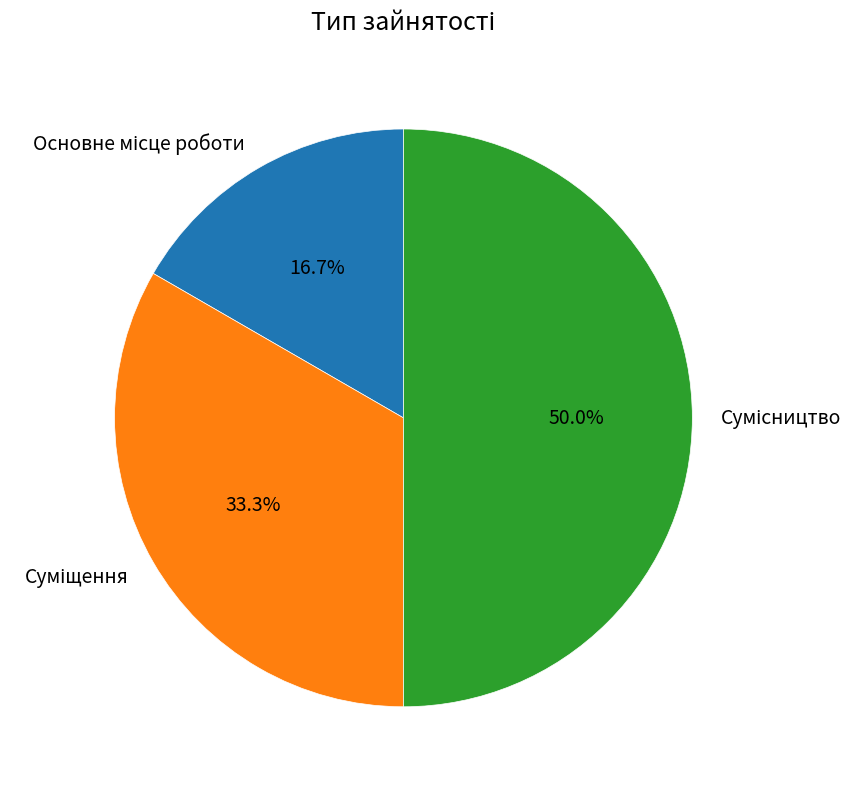

What is the smallest slice in the pie chart?

Основне місце роботи